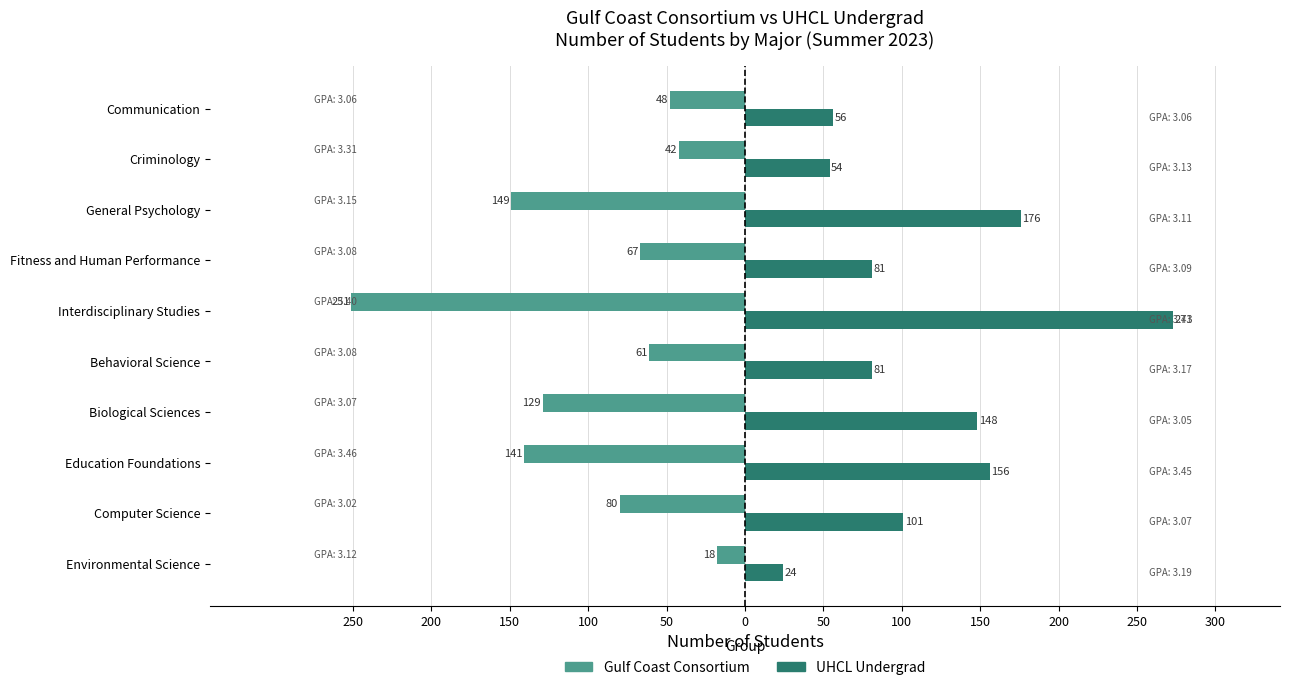

What is the value of the UHCL Undergrad bar at the 3rd from the left?

156